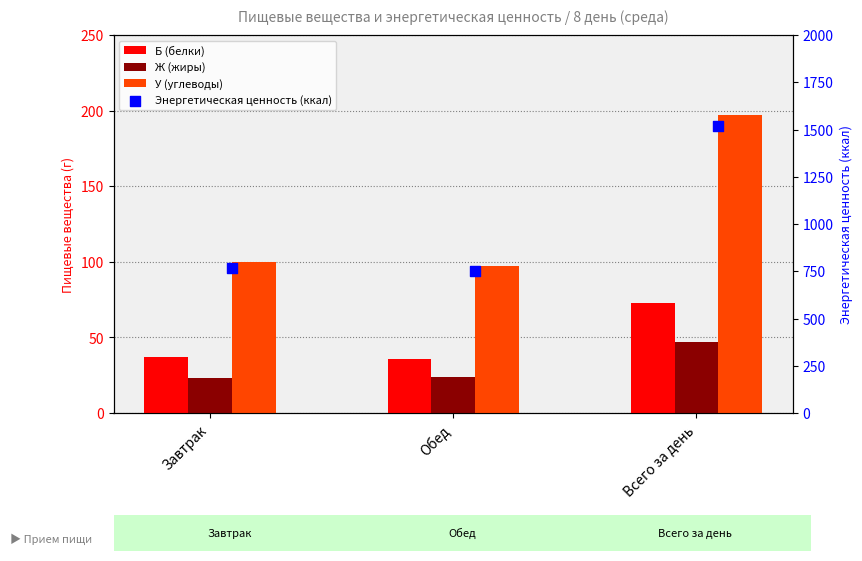

Which series has the largest total across all categories?

Энергетическая ценность (ккал)